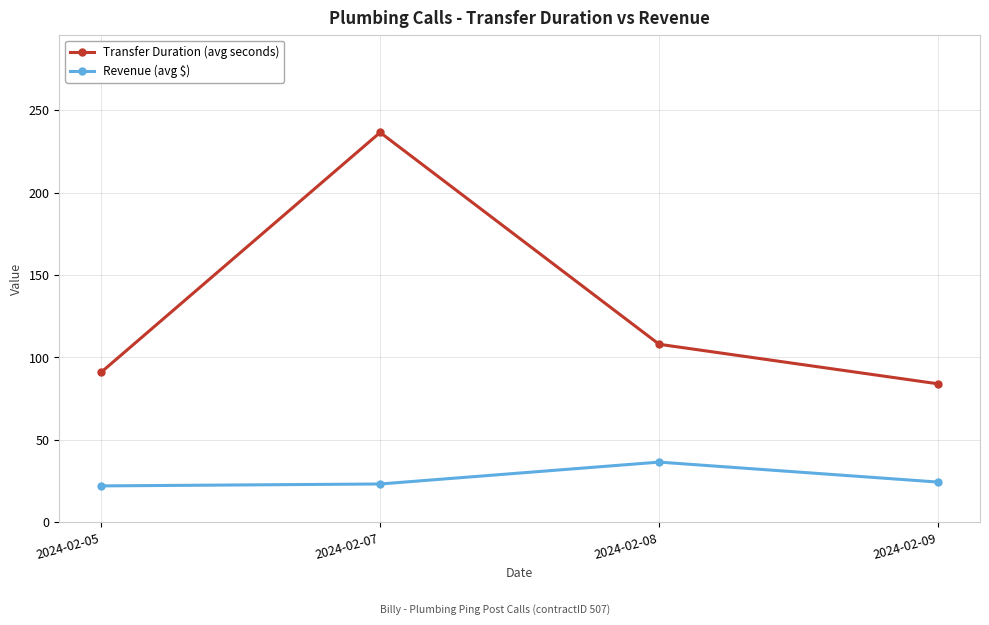

What are all the series names shown in the legend?

Transfer Duration (avg seconds), Revenue (avg $)